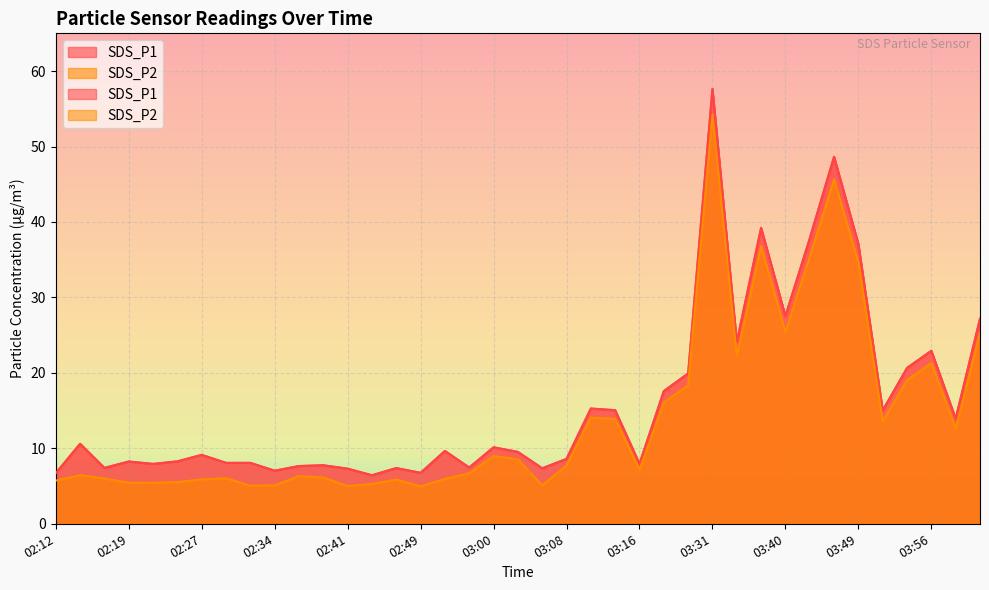

In SDS_P1, how many points are lower than both neighbors (excluding endpoints)?

12